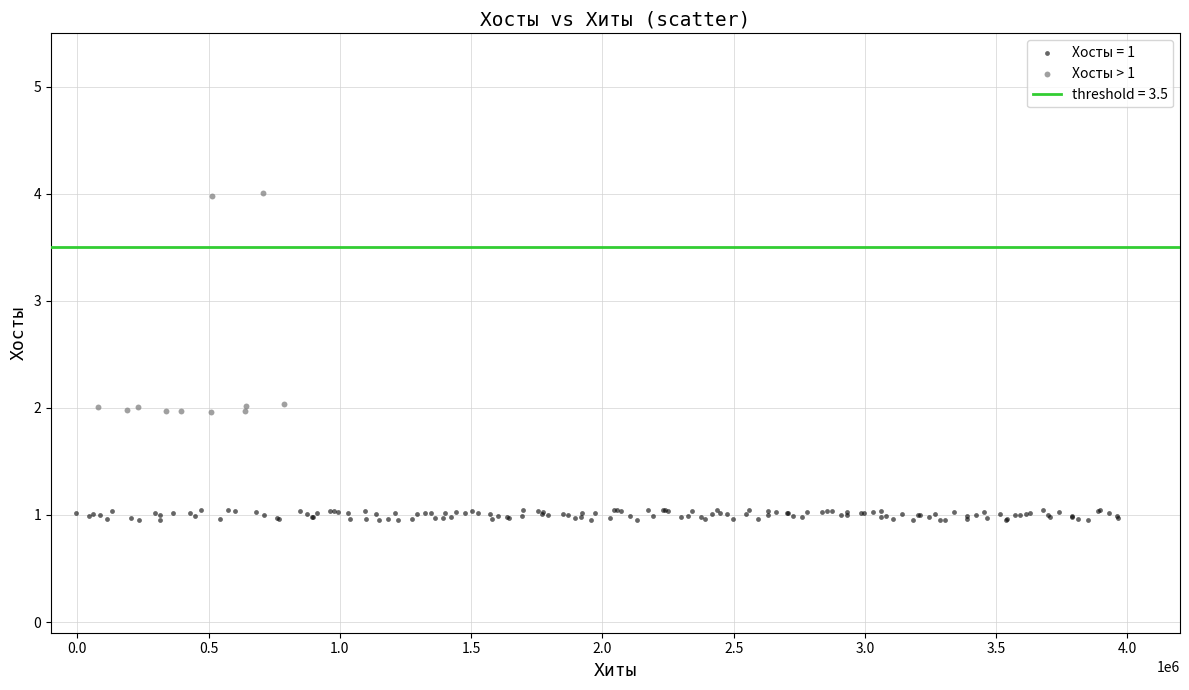

Which series has the largest Y range (max minus min)?

Хосты > 1